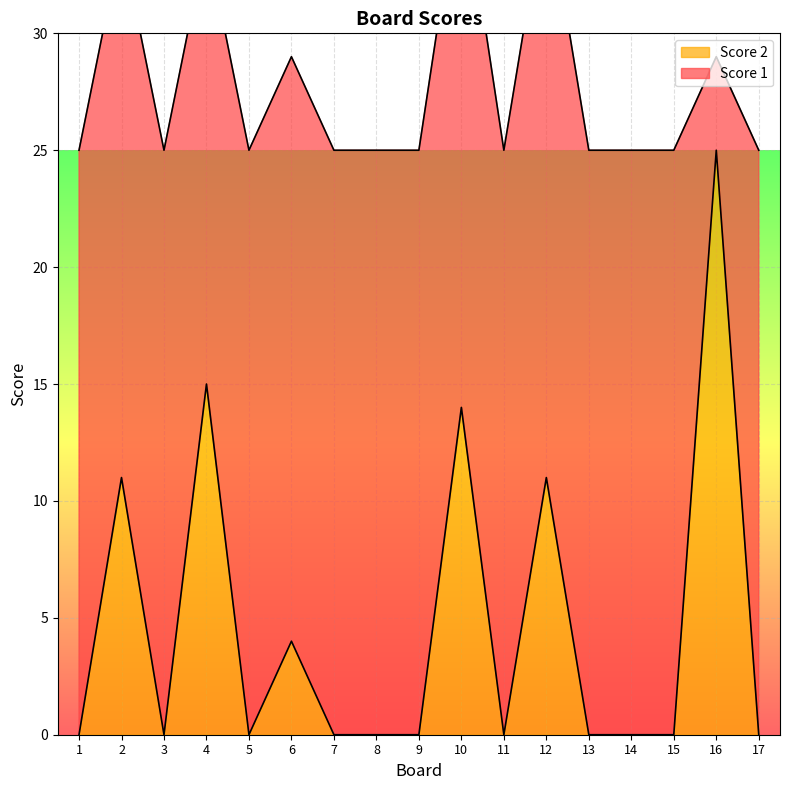

Where is the data nearest to the value 12?

2